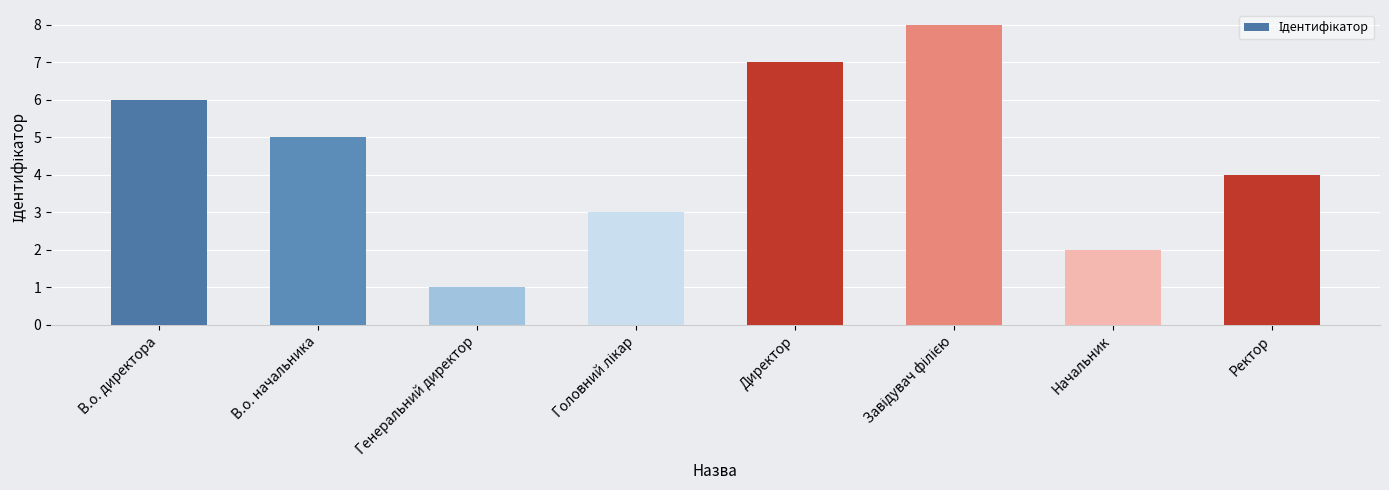

What is the difference between the values at В.о. начальника and Директор?

2